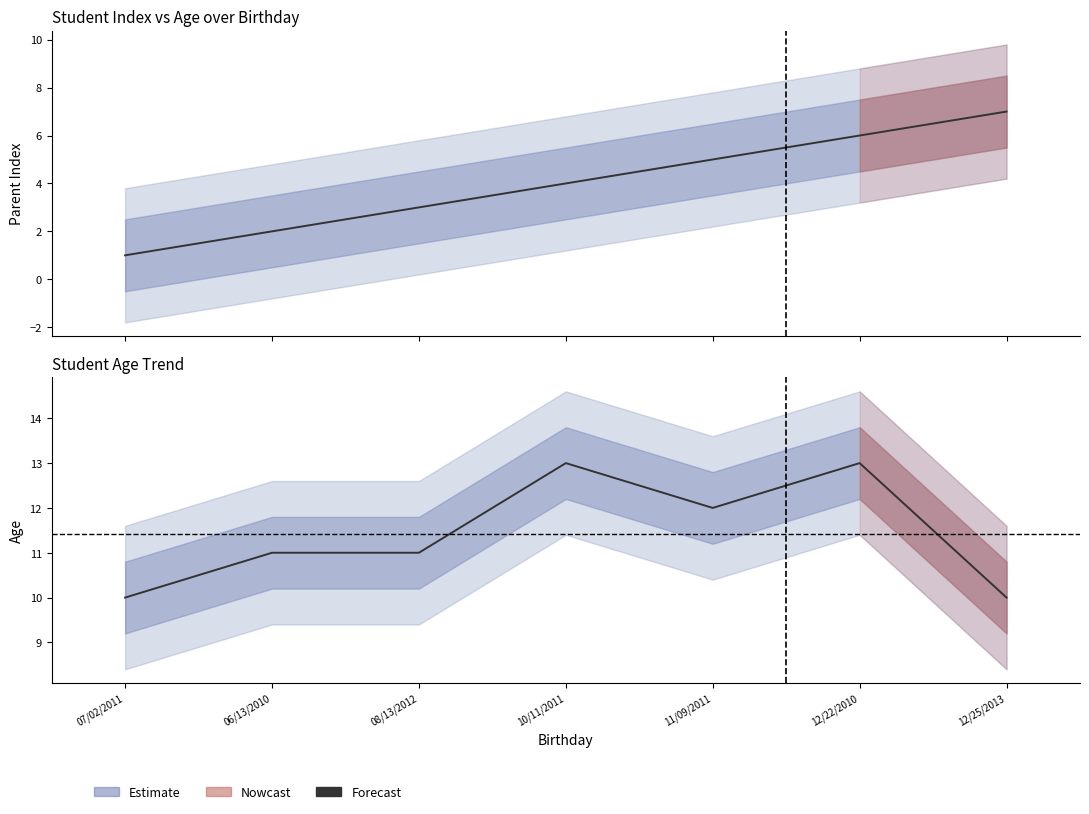

Reading left to right, extract all data points from this chart.

parent: 1	2	3	4	5	6	7
age: 10	11	11	13	12	13	10